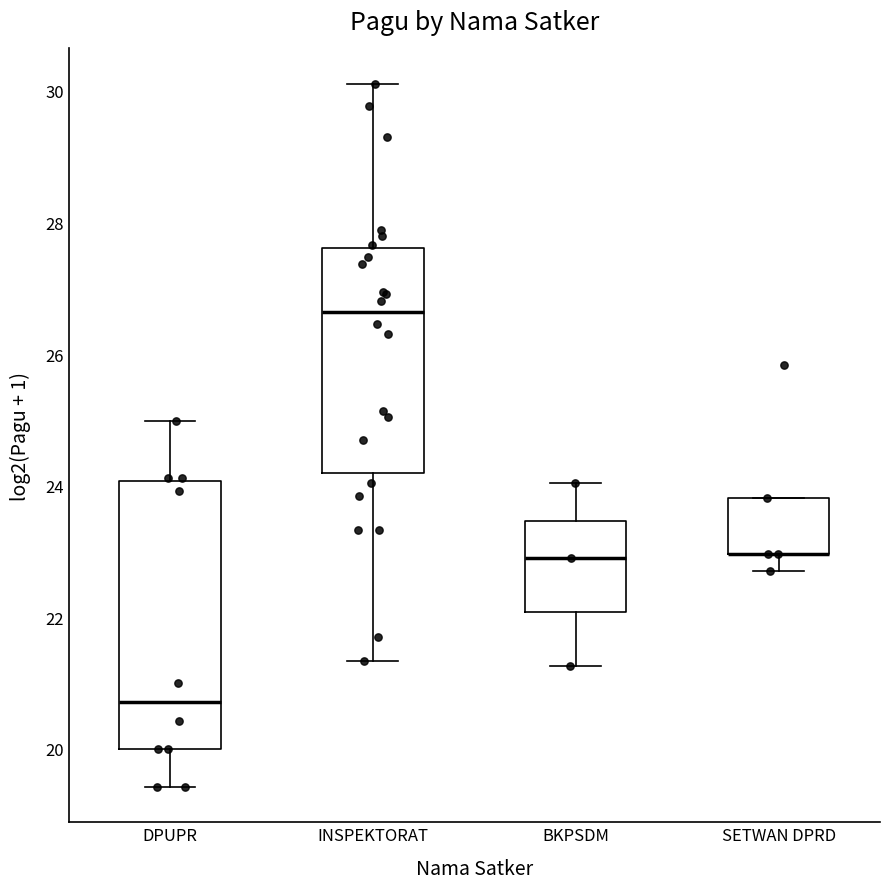

Where is the lower edge of the box for DPUPR on the y-axis? The values are not printed on the chart, so give them approximately, as read against the axis.

20.0